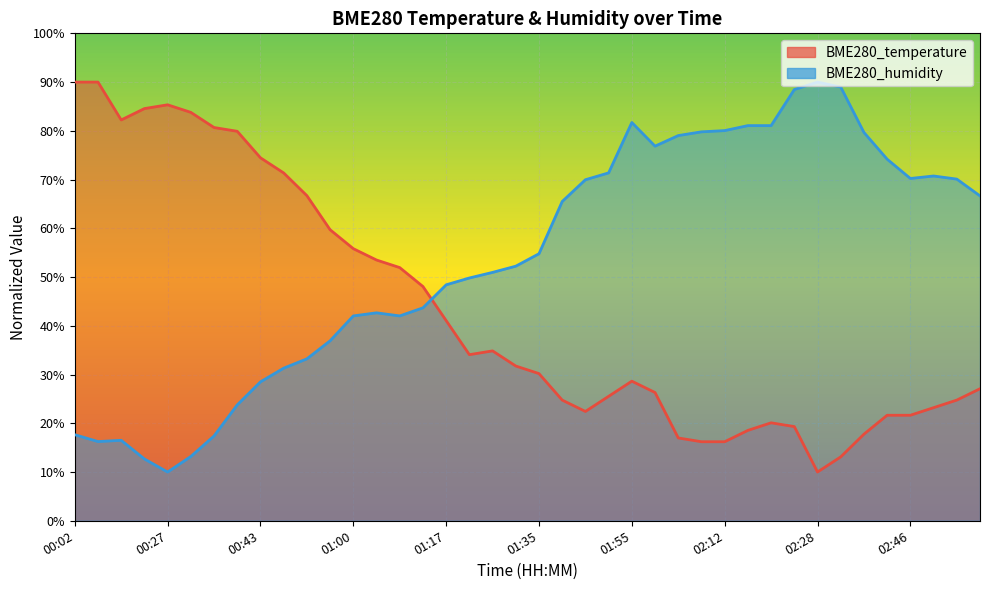

List the labels in order of BME280_temperature value, largest first.

00:02, 00:06, 00:27, 00:23, 00:31, 00:19, 00:35, 00:39, 00:43, 00:47, 00:51, 00:56, 01:00, 01:04, 01:09, 01:13, 01:17, 01:26, 01:22, 01:30, 01:35, 01:55, 02:58, 01:59, 01:51, 01:43, 02:54, 02:50, 01:47, 02:41, 02:46, 02:20, 02:24, 02:16, 02:37, 02:04, 02:08, 02:12, 02:33, 02:28